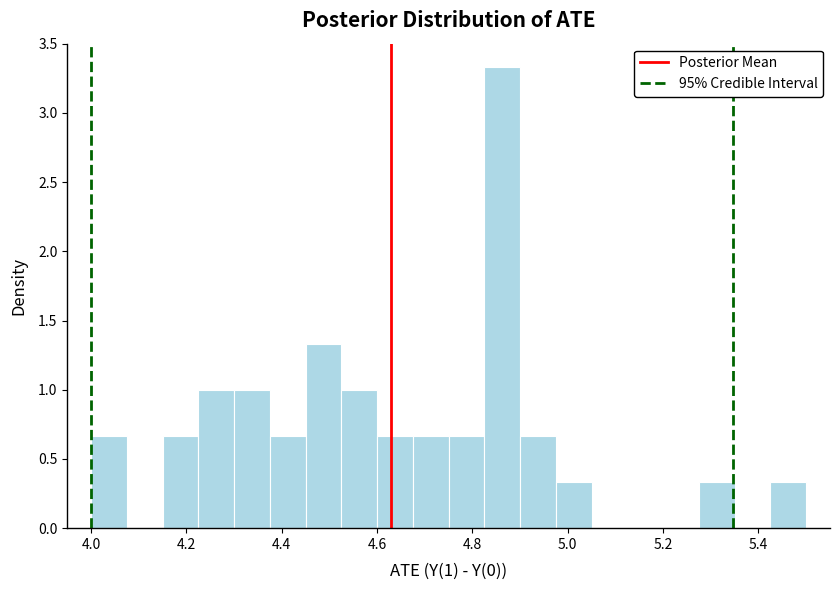

Around what value on the x-axis is the tallest bar? Give the approximate position of its centre, as read against the axis.

4.86